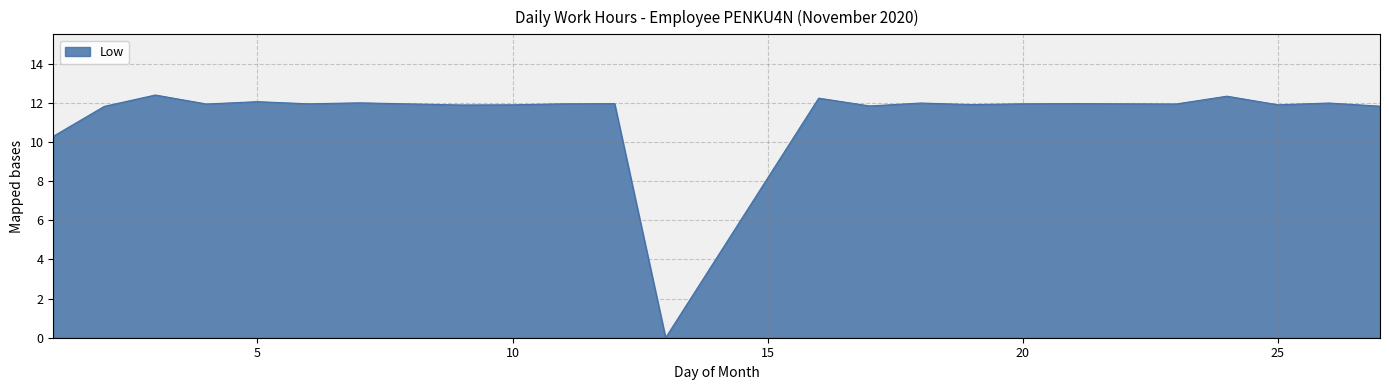

What is the difference between the maximum and minimum values?

12.4